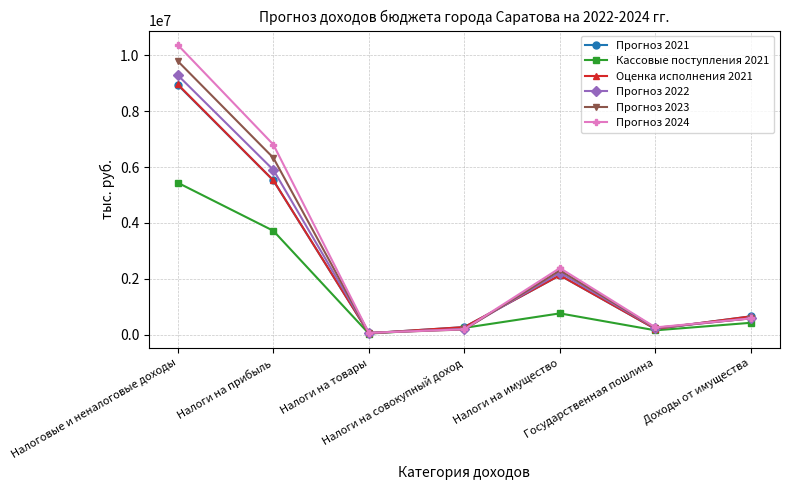

What is the greatest value displayed?

10376614.6